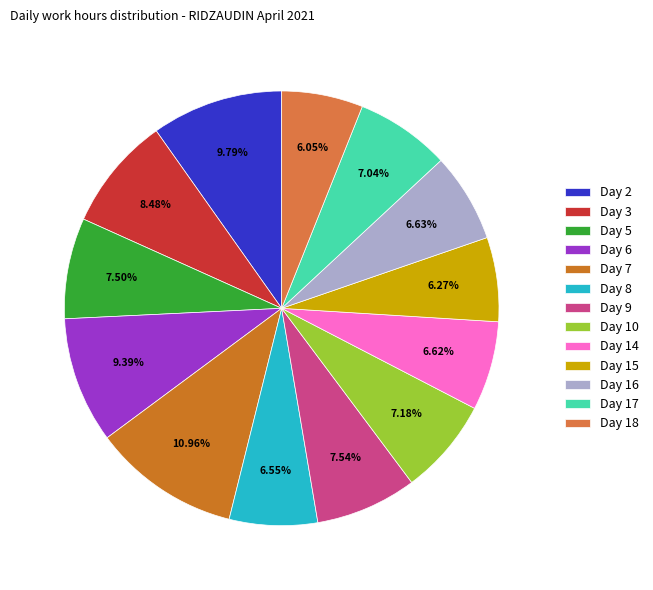

To the nearest percent, what percentage of the pie is Day 17?

7%